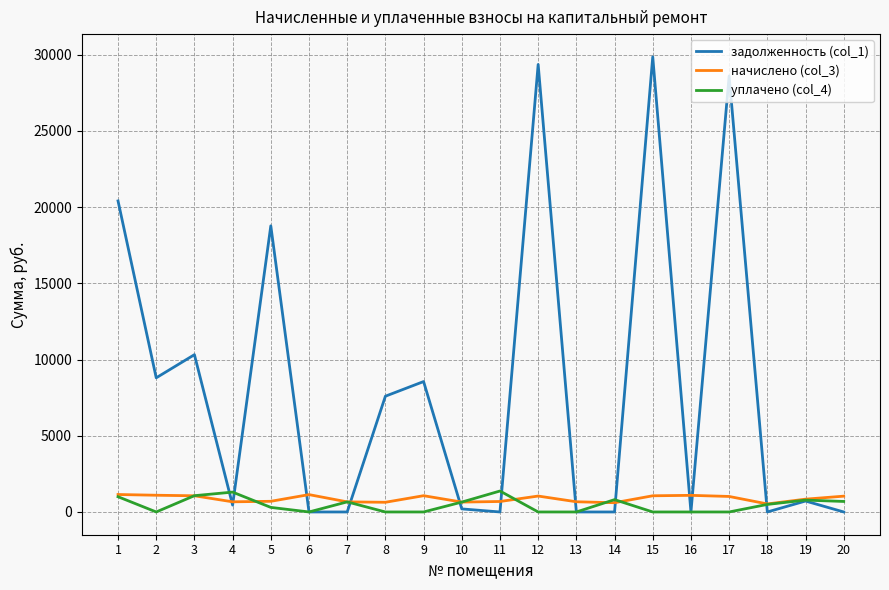

True or false: задолженность (col_1) has a value of 0.0 at 13.

True